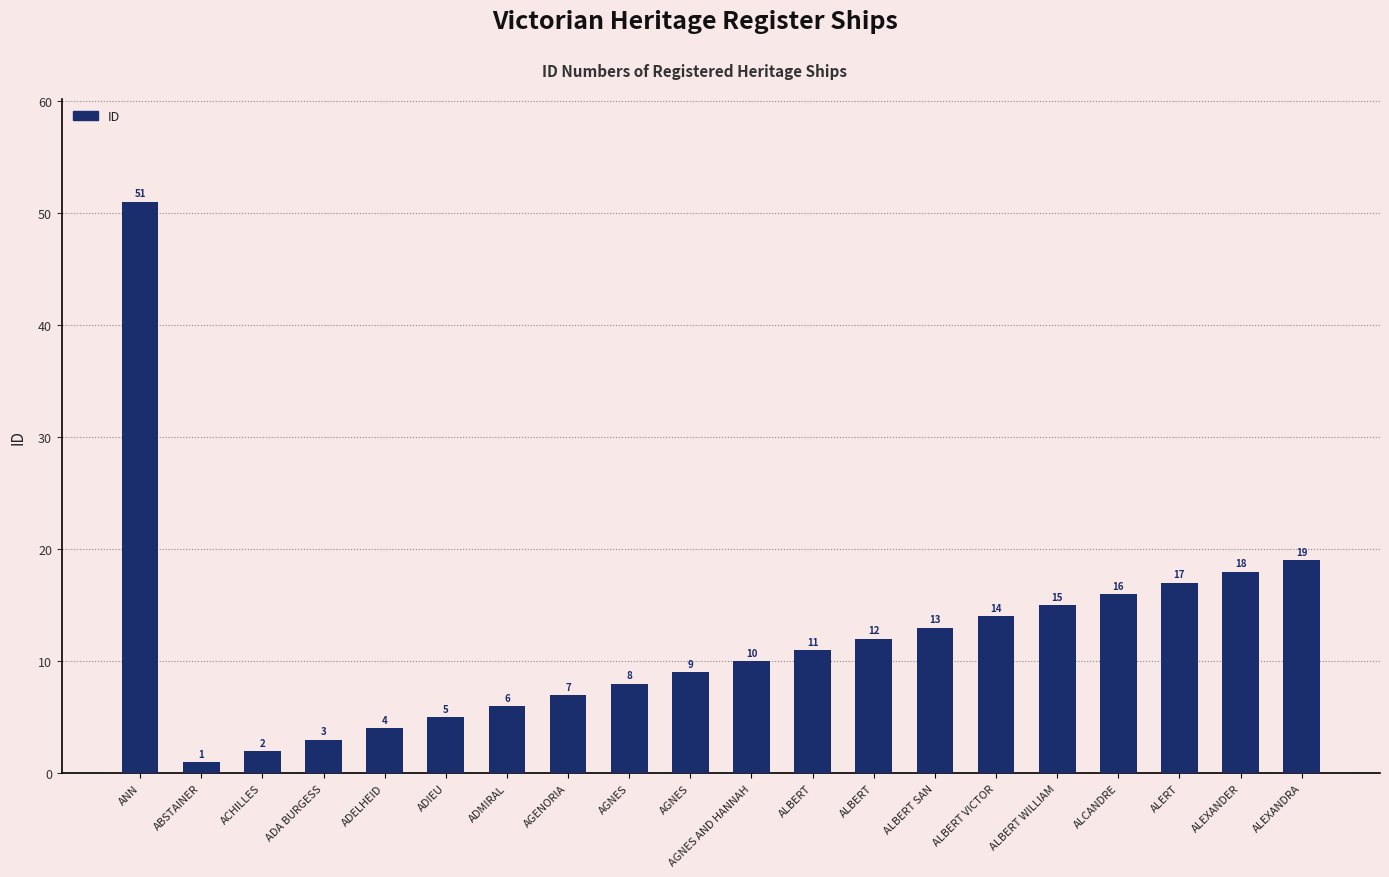

Are the bars horizontal?

No